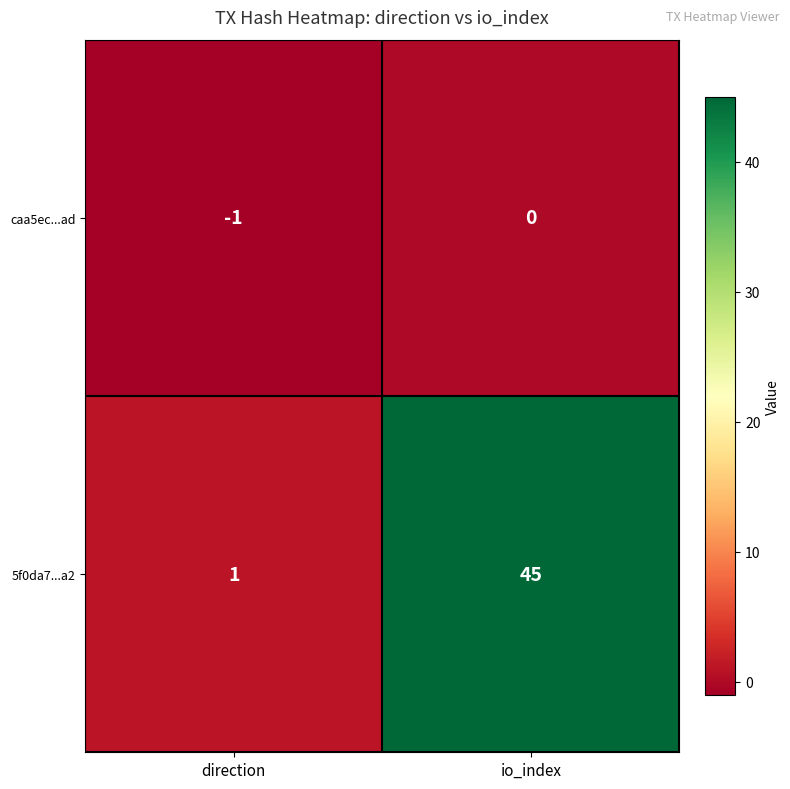

How many data points in caa5ec...ad are less than 0?

1